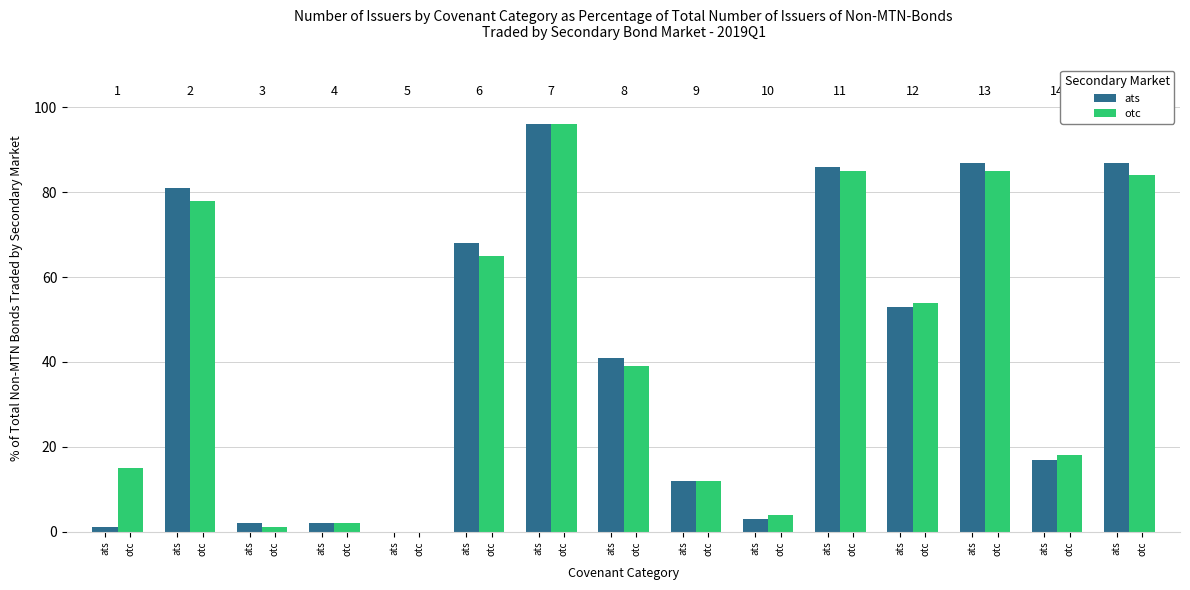

Are the bars grouped side by side (vs. stacked)?

Yes